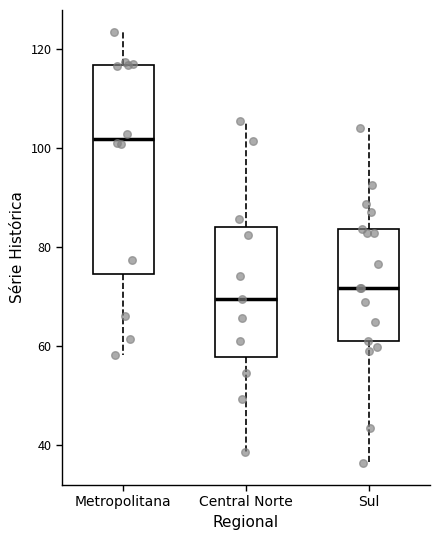

Which box's median line is the highest?

Metropolitana